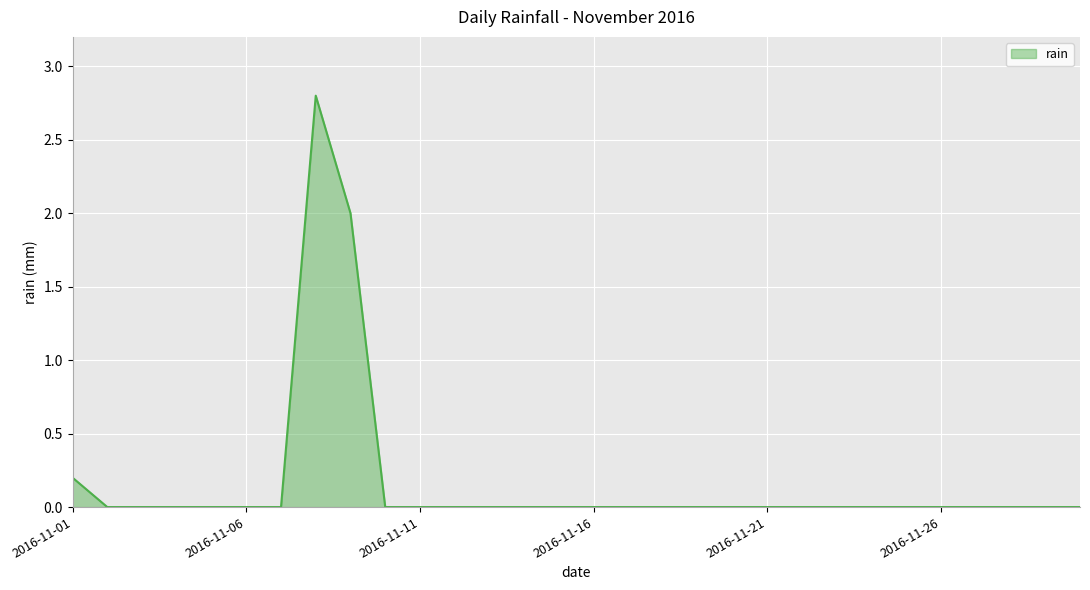

What is the average value?

0.2